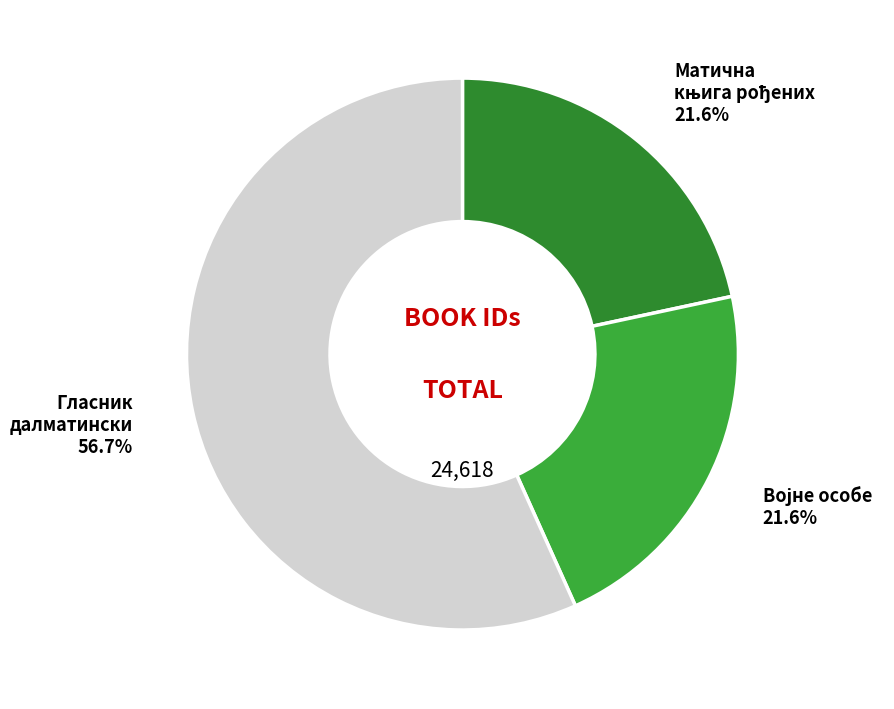

How many slices are in this pie chart?

3